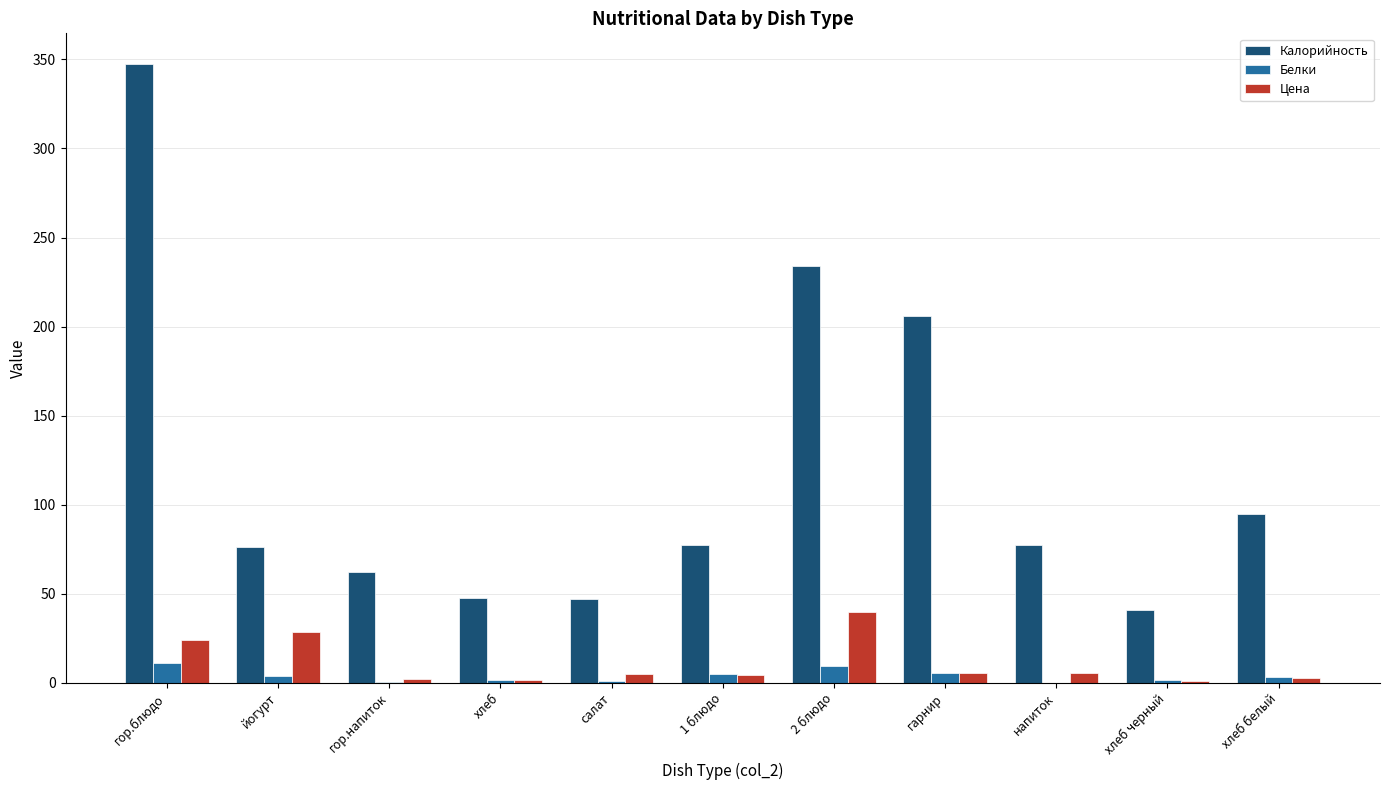

At which category is the sum across all series the highest?

гор.блюдо